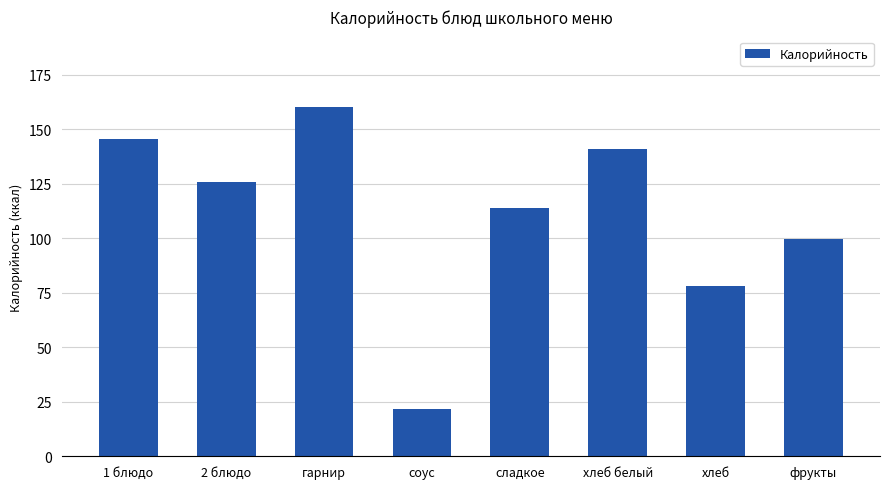

List the labels in order of value, largest first.

гарнир, 1 блюдо, хлеб белый, 2 блюдо, сладкое, фрукты, хлеб, соус